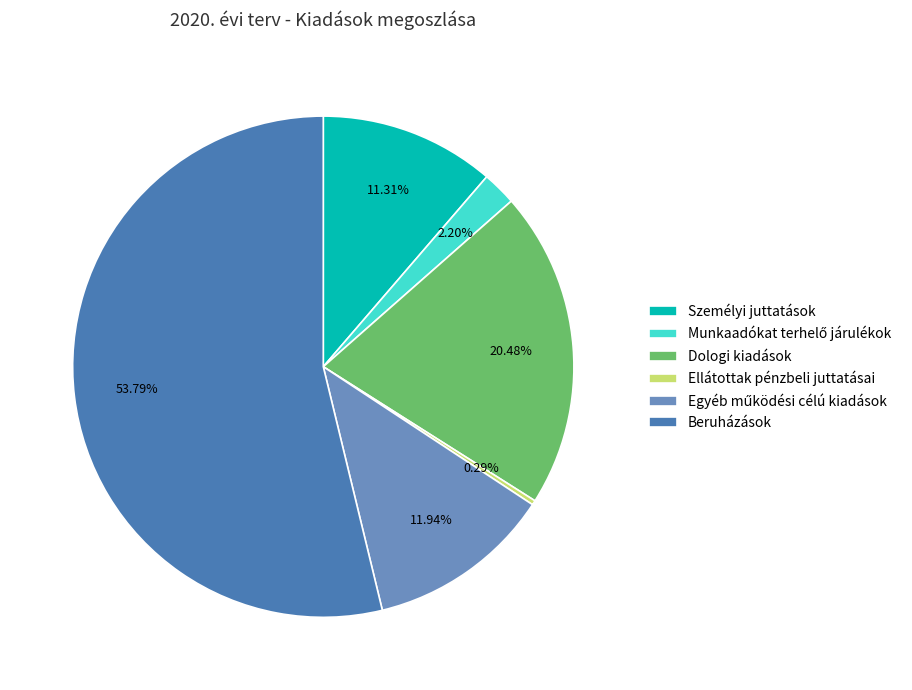

To the nearest percent, what percentage of the pie is Dologi kiadások?

20%